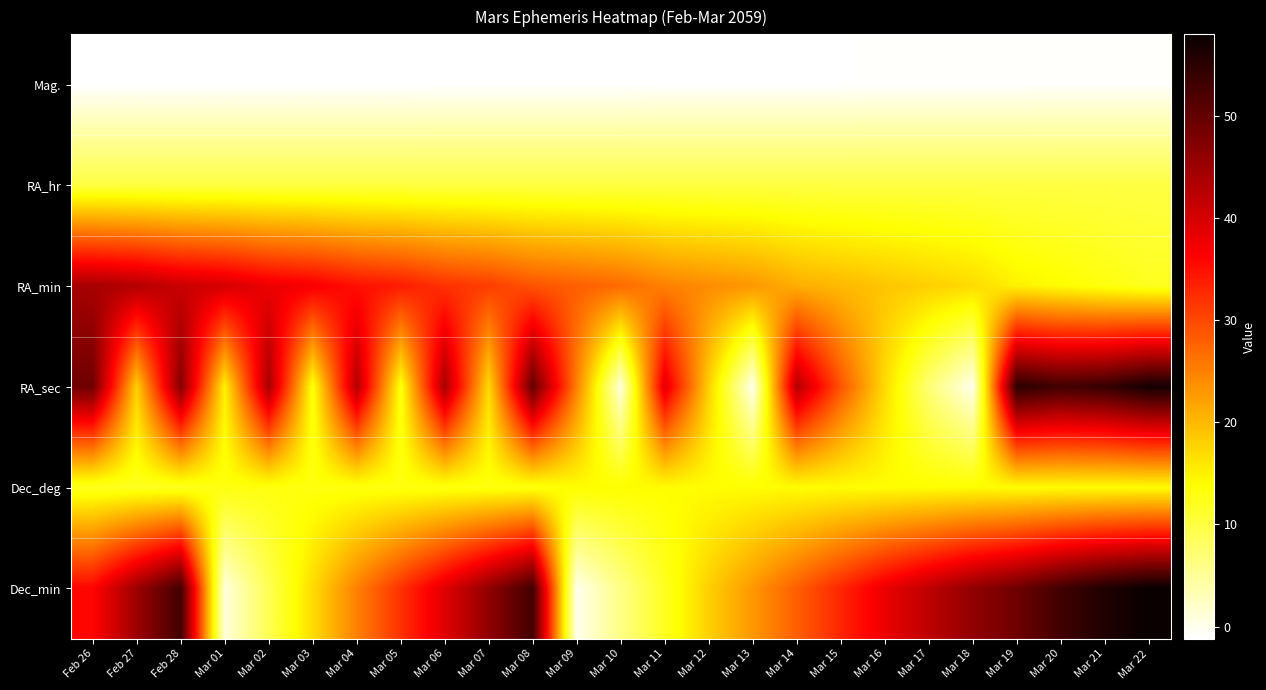

Rank the series by their maximum value, from highest to lowest.

Dec_min, RA_sec, RA_min, Dec_deg, RA_hr, Mag.